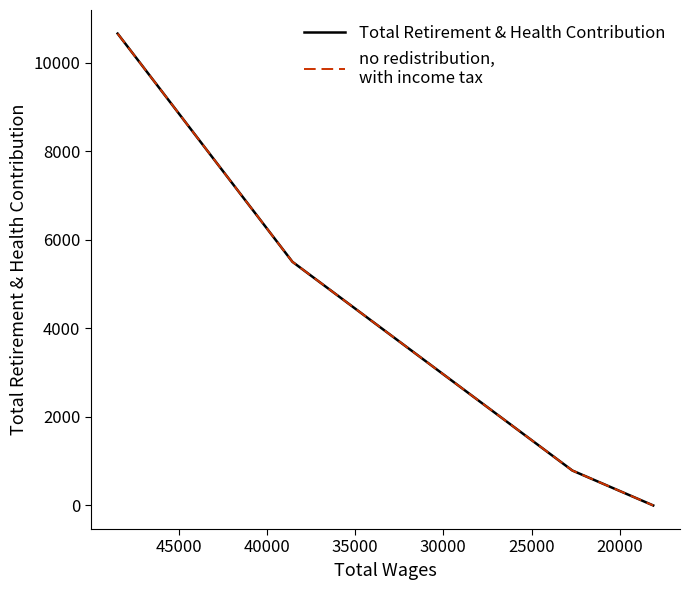

What is the value of the no redistribution,
with income tax point at the 3rd from the left?

788